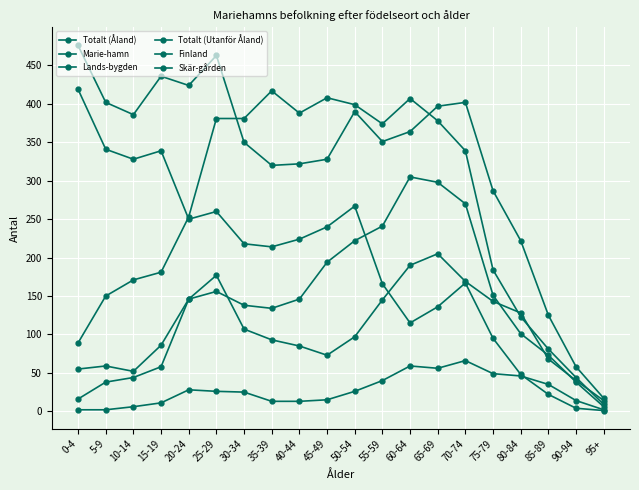

What is the highest value of the Lands-bygden series?

205